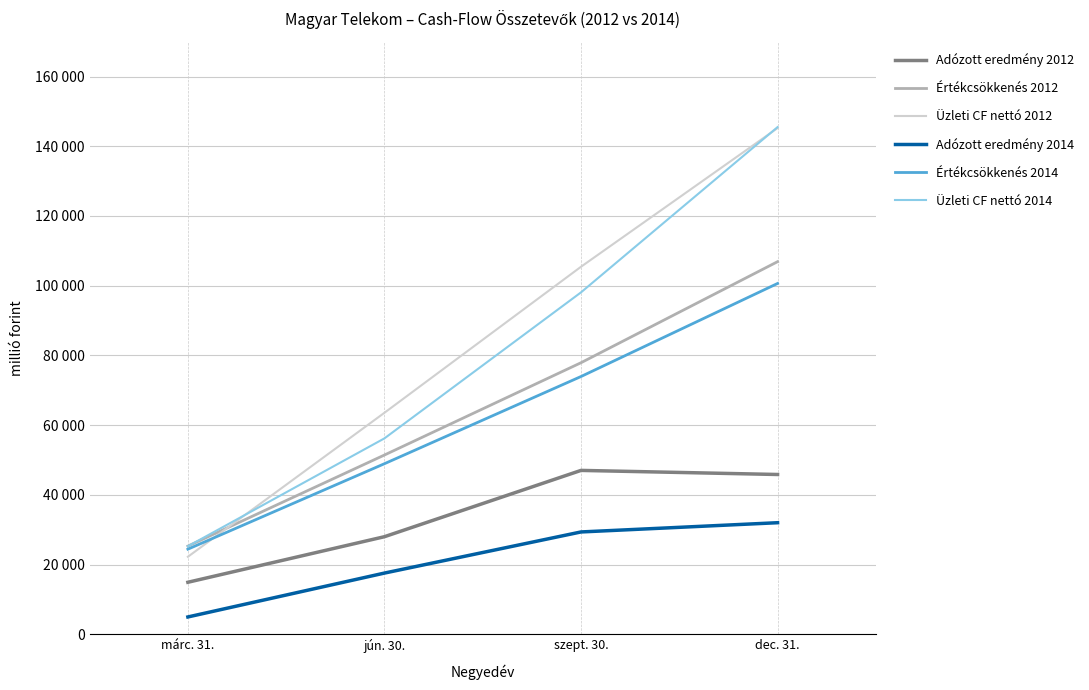

Between jún. 30. and márc. 31., which is larger?

jún. 30.